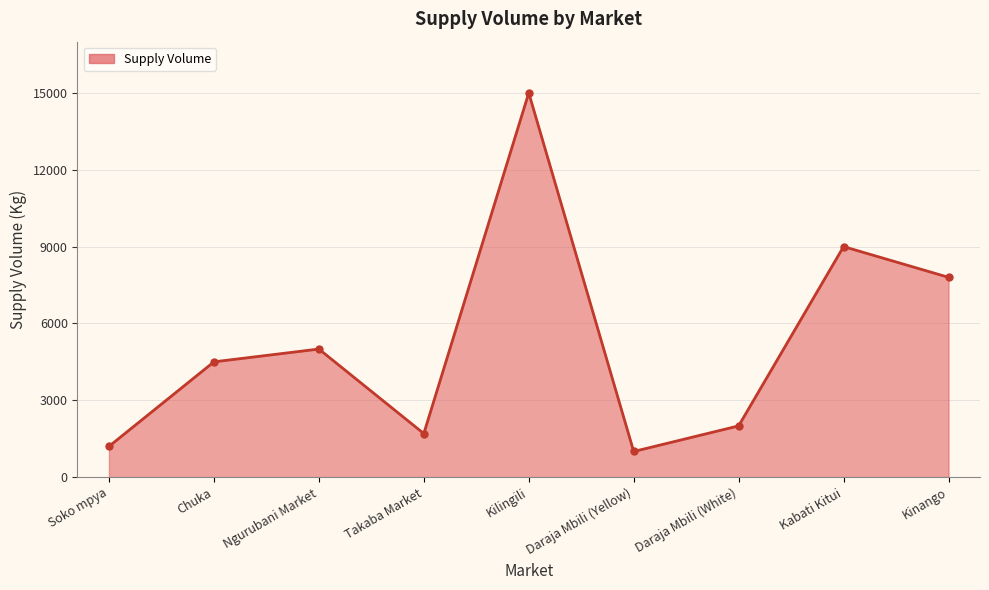

What is the ratio of the value at Daraja Mbili (White) to the value at Ngurubani Market?

0.4